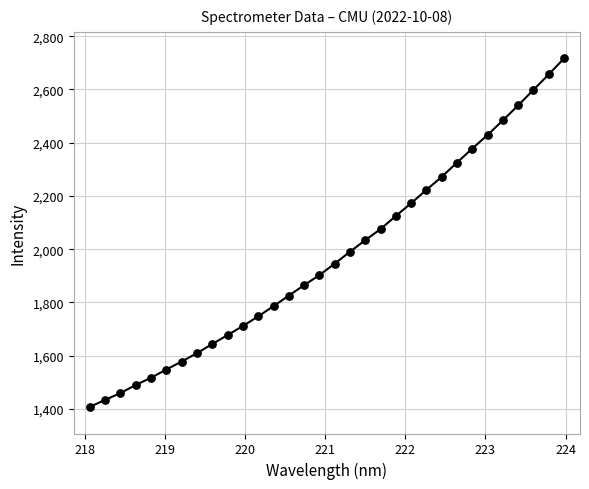

What is the greatest value displayed?

2716.4